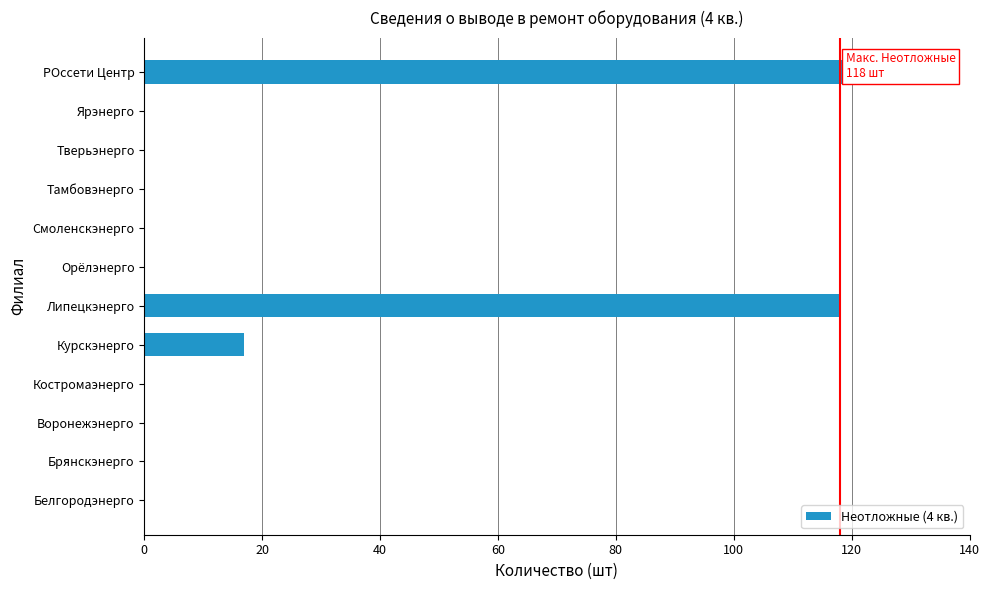

Reading bottom to top, extract all data points from this chart.

Белгородэнерго=0	Брянскэнерго=0	Воронежэнерго=0	Костромаэнерго=0	Курскэнерго=17	Липецкэнерго=118	Орёлэнерго=0	Смоленскэнерго=0	Тамбовэнерго=0	Тверьэнерго=0	Ярэнерго=0	РОссети Центр=135